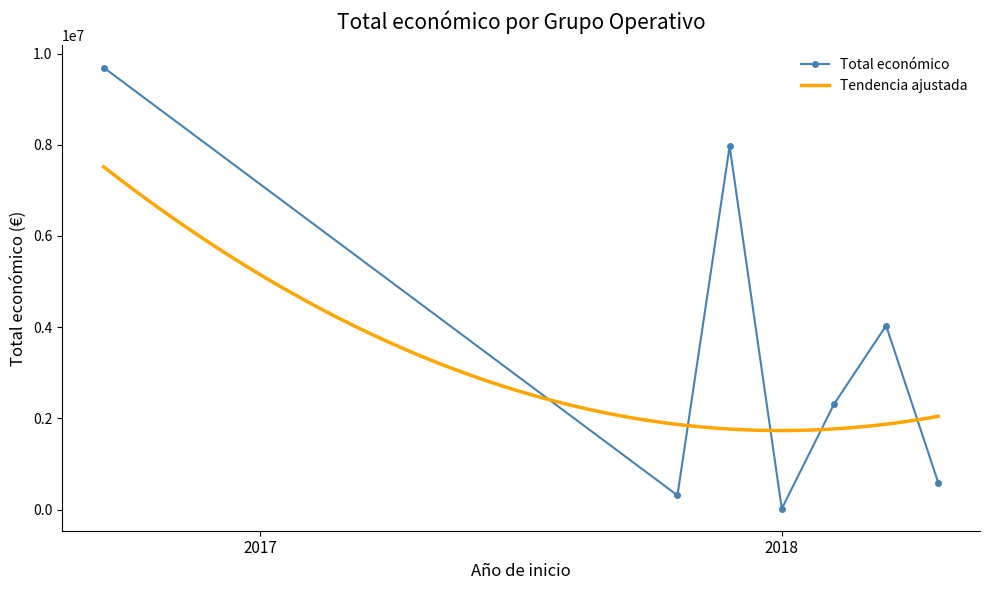

At which category does the chart reach its peak across all series?

2017